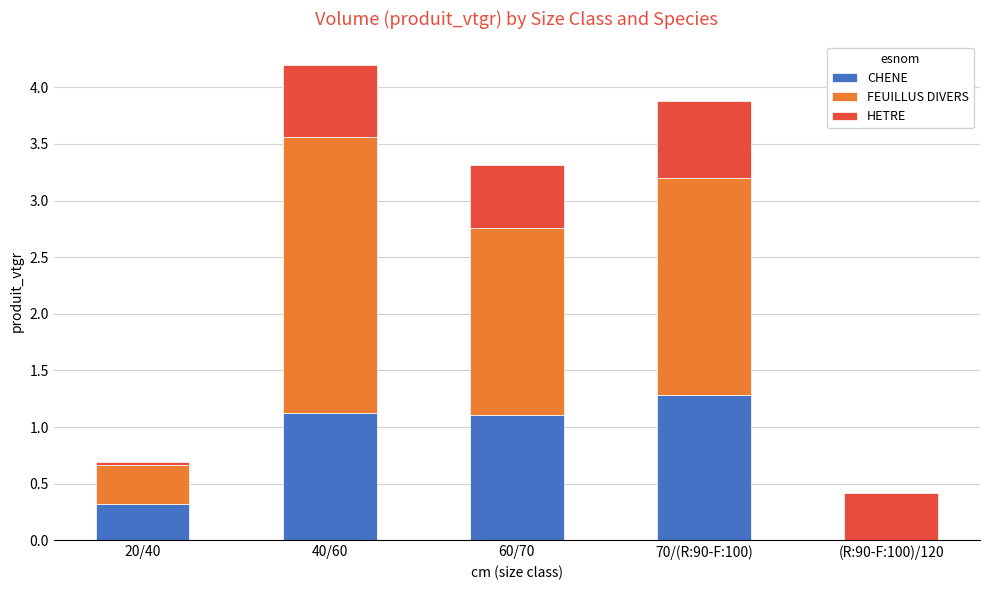

The CHENE series shows 1.3 at 70/(R:90-F:100). True or false?

True